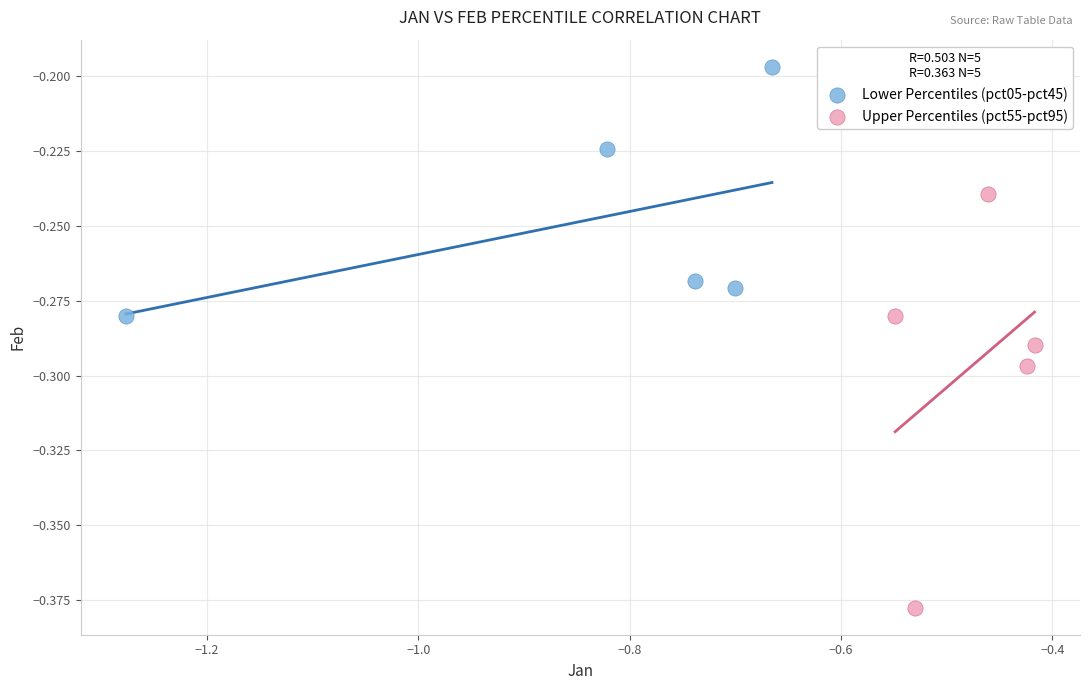

Which series contains the highest Y value?

Lower Percentiles (pct05-pct45)